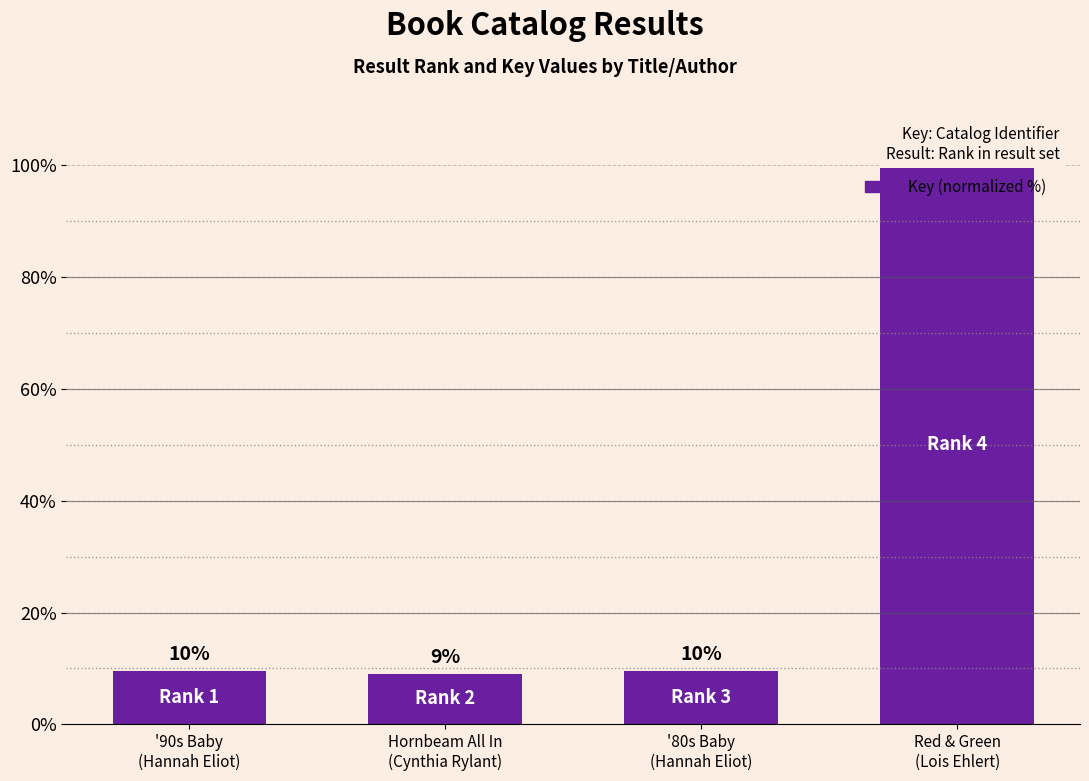

Does the chart contain any negative values?

No